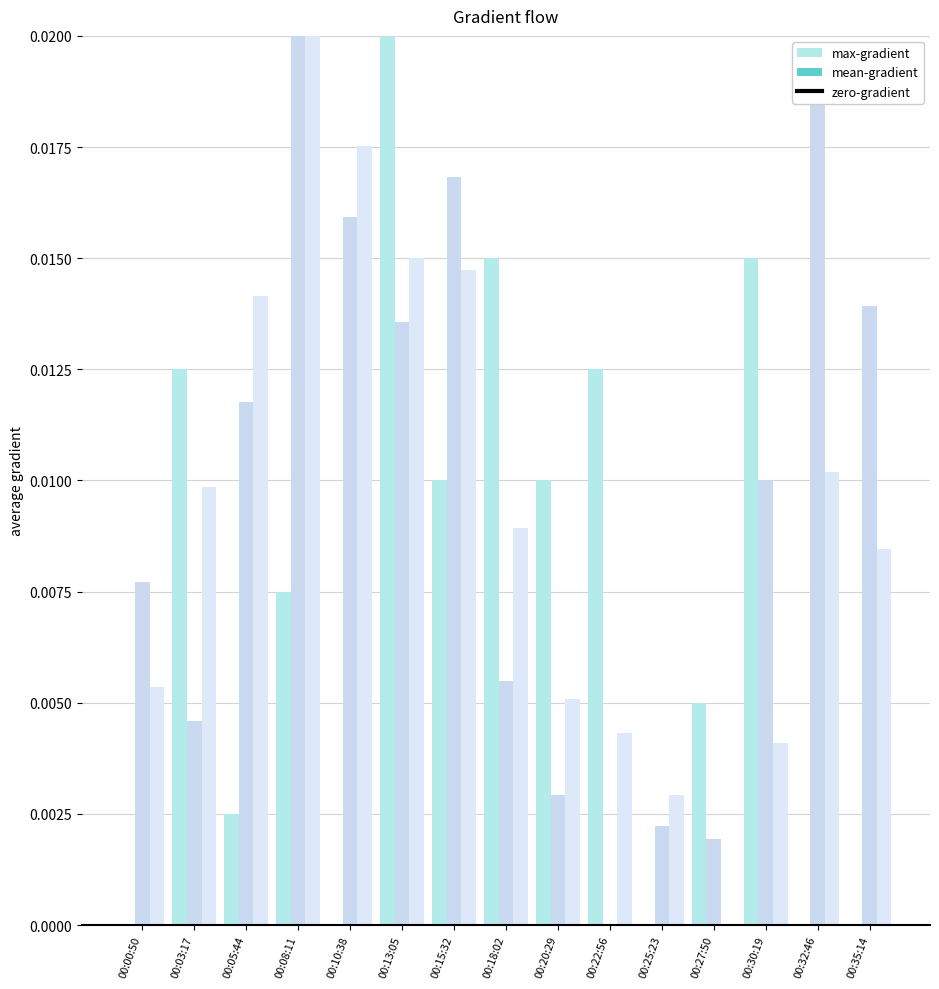

How many groups of bars are there?

15